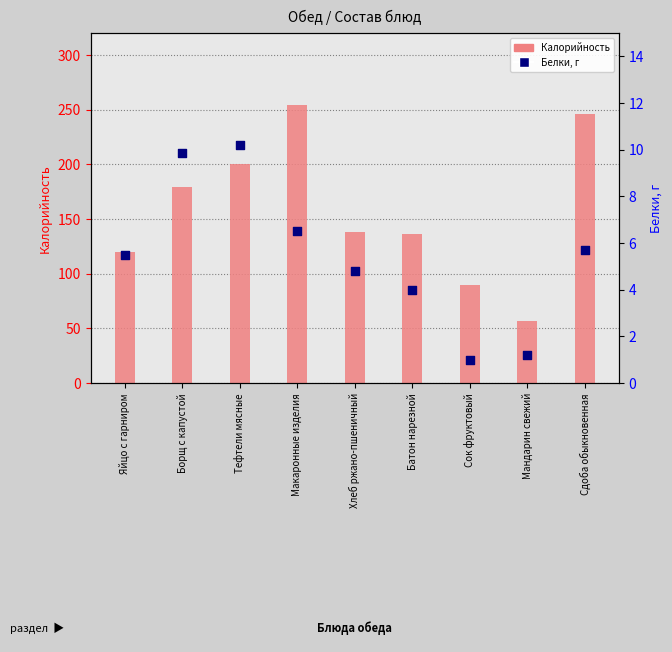

At which category is the sum across all series the highest?

Макаронные изделия